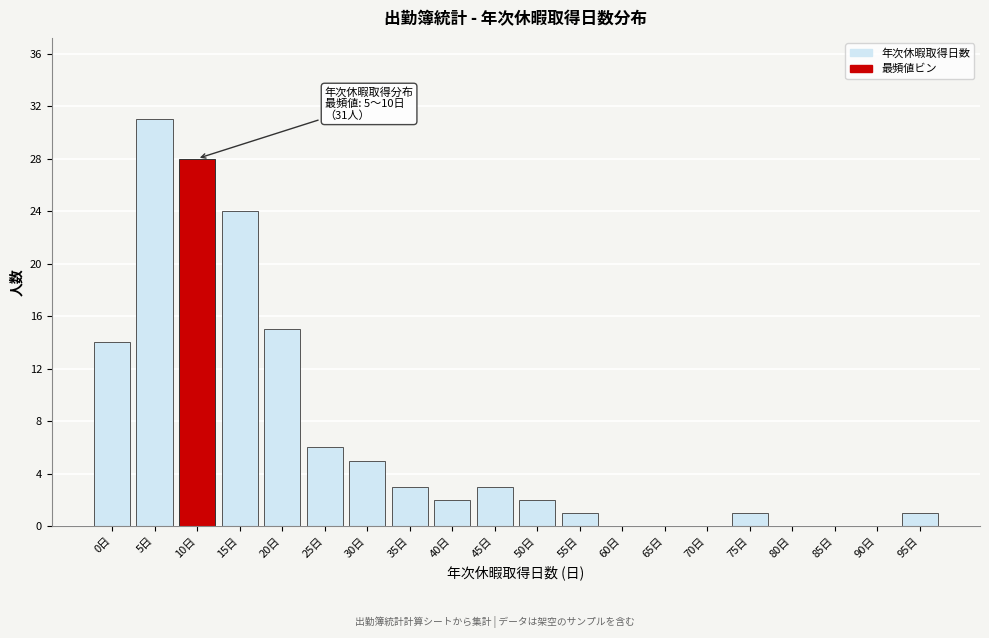

Reading left to right, extract all data points from this chart.

0日=14	5日=31	10日=28	15日=24	20日=15	25日=6	30日=5	35日=3	40日=2	45日=3	50日=2	55日=1	60日=0	65日=0	70日=0	75日=1	80日=0	85日=0	90日=0	95日=1